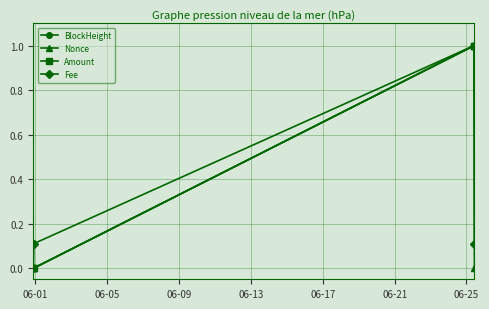

What is the value of the Fee point at the 3rd from the left?

1.0